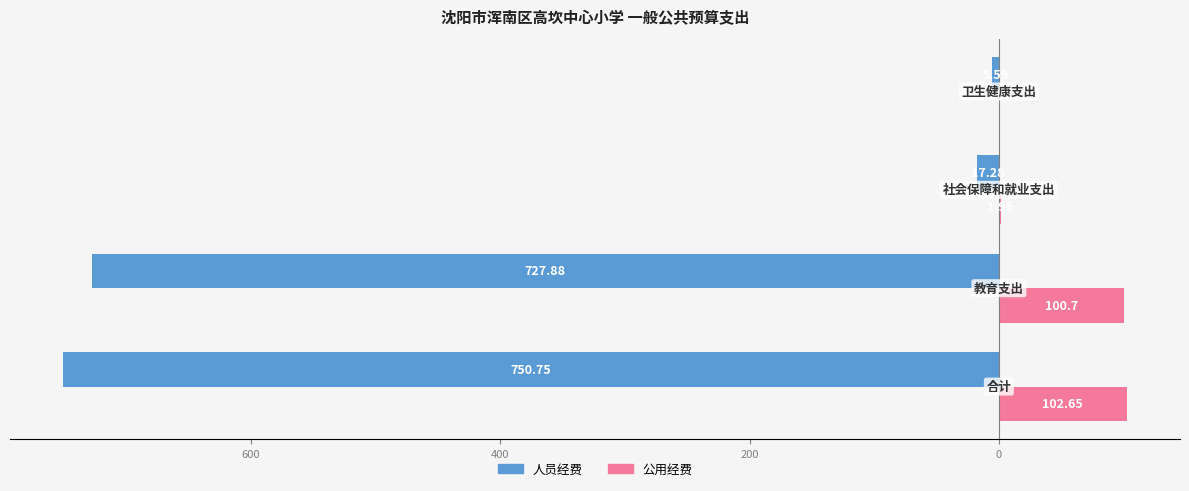

What are all the series names shown in the legend?

人员经费, 公用经费